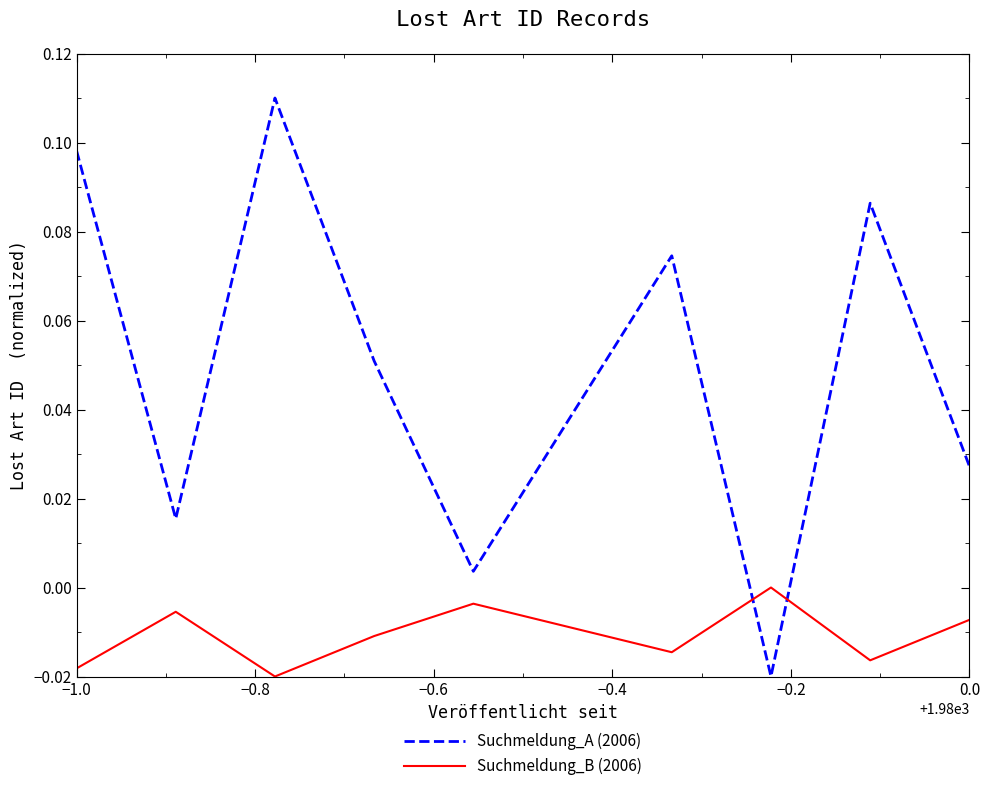

Which series has the largest total across all categories?

Suchmeldung_A (2006)